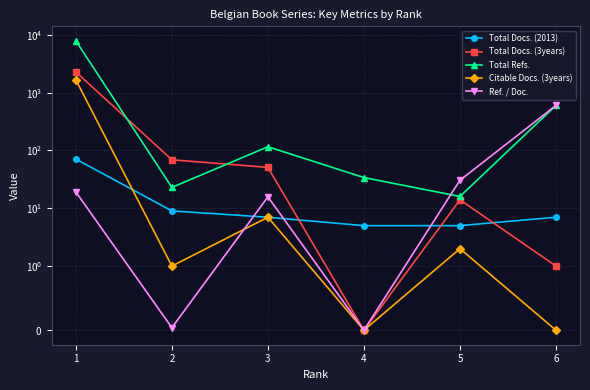

How many distinct data groups are displayed?

5